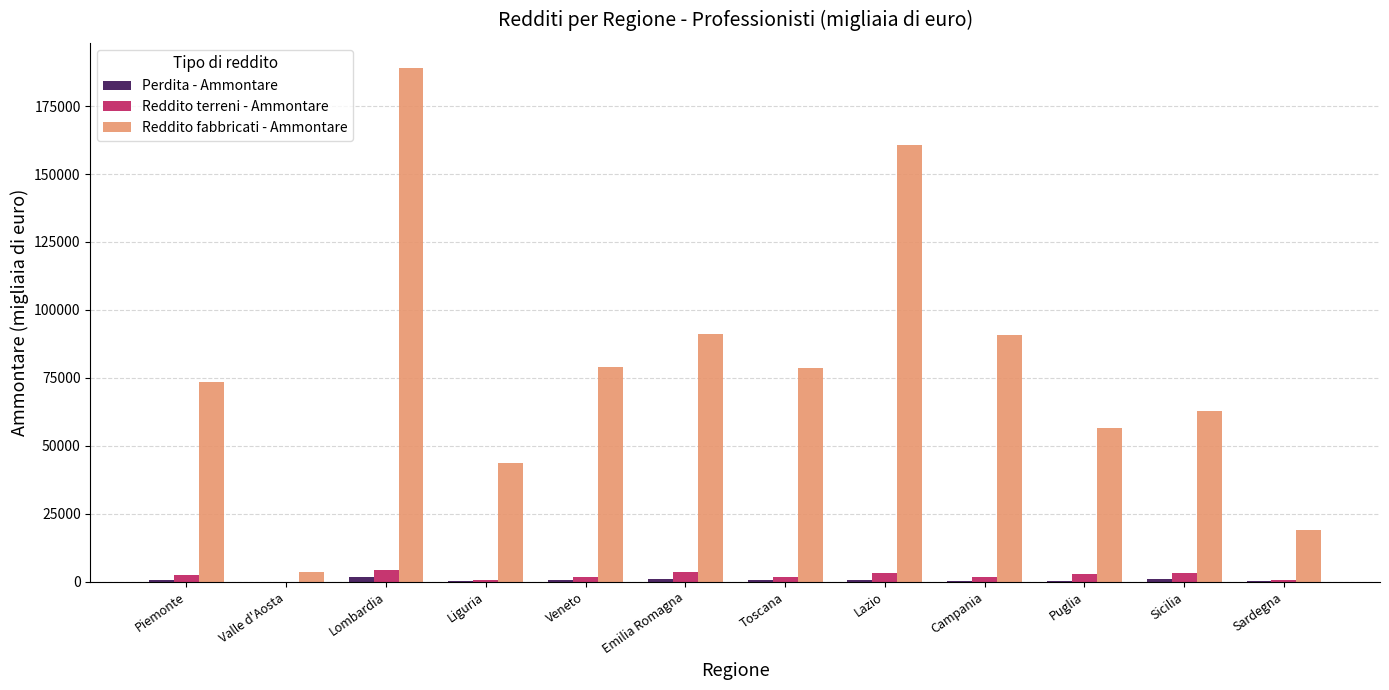

Is it true that Reddito fabbricati - Ammontare equals 79062 at Veneto?

True